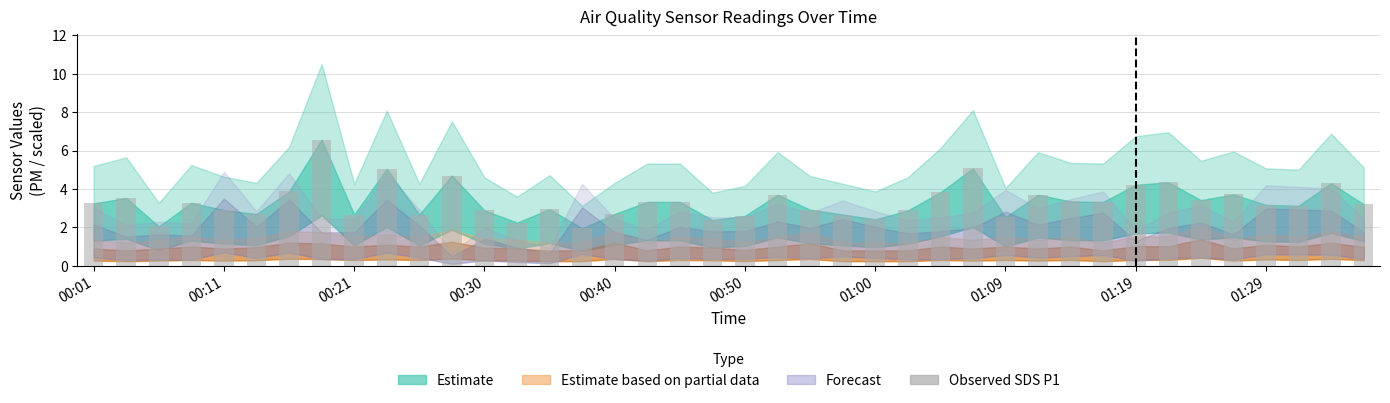

Does the chart contain stacked bars?

No